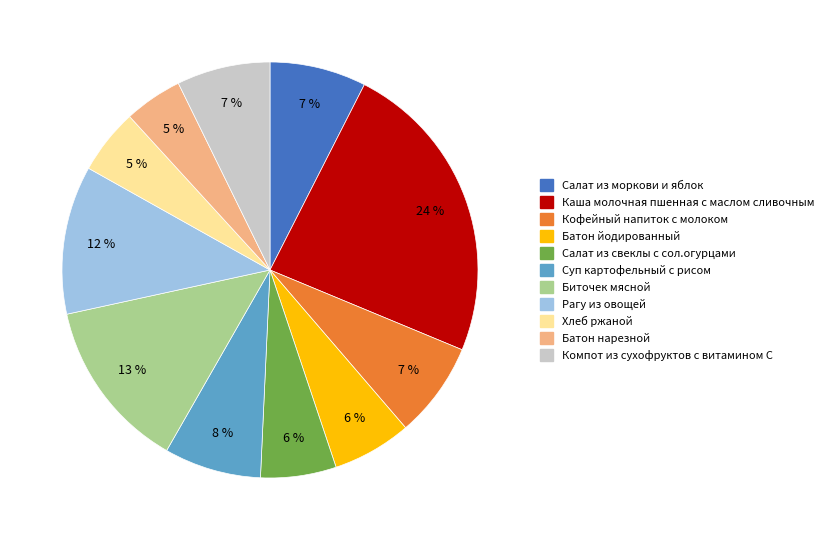

Between Каша молочная пшенная с маслом сливочным and Хлеб ржаной, which is larger?

Каша молочная пшенная с маслом сливочным